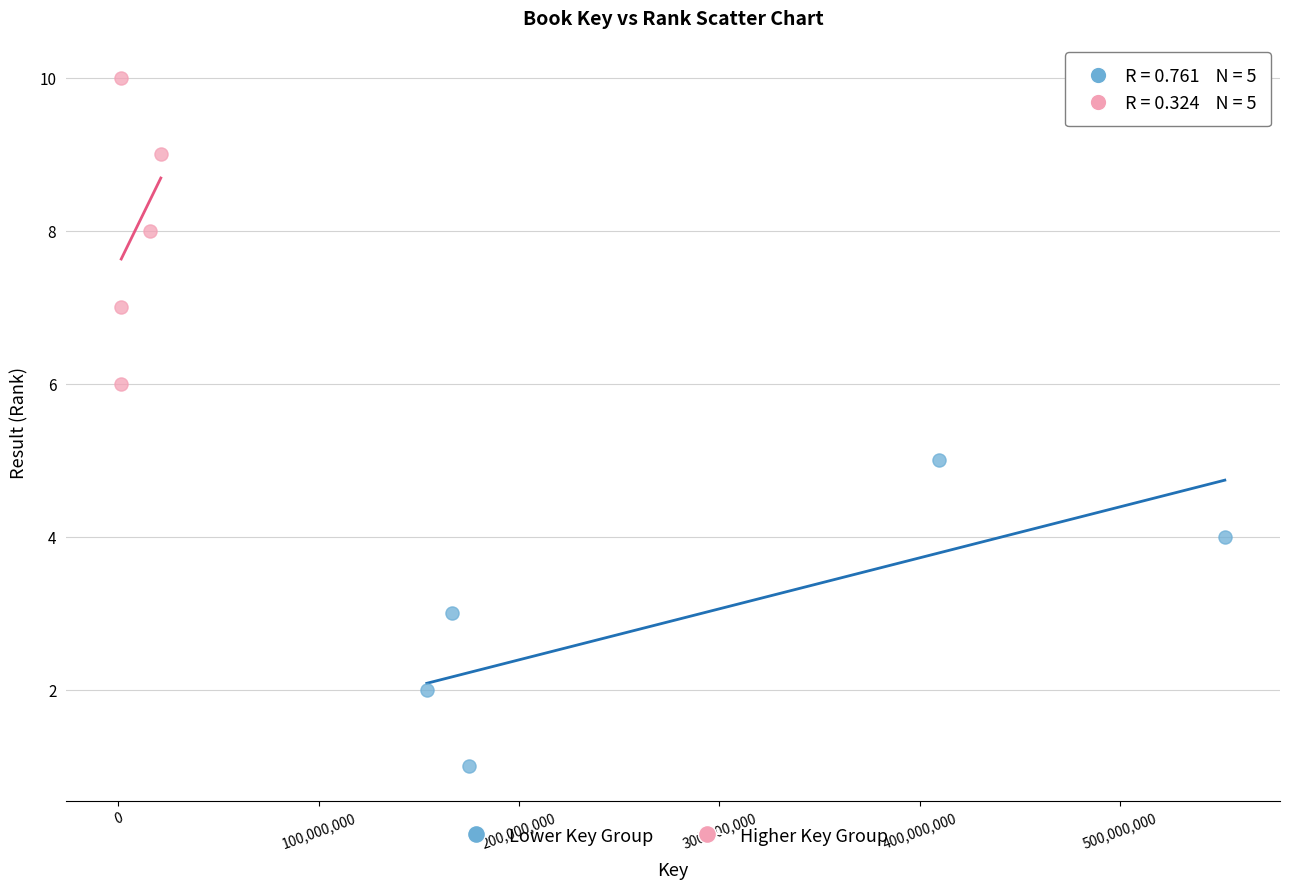

Which series reaches the maximum Y coordinate?

Higher Key Group